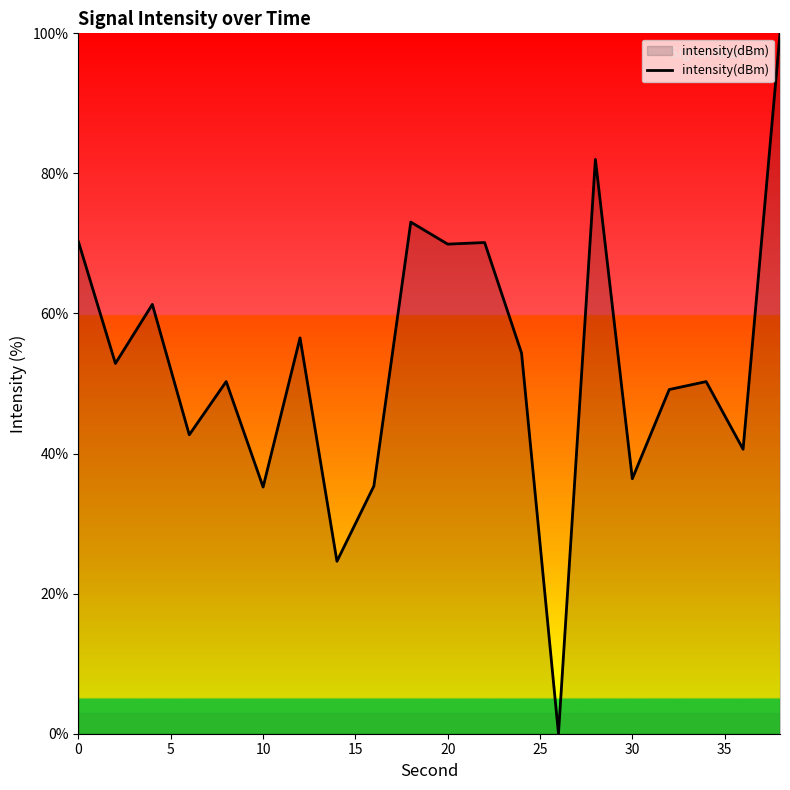

What is the greatest value displayed?

100.0